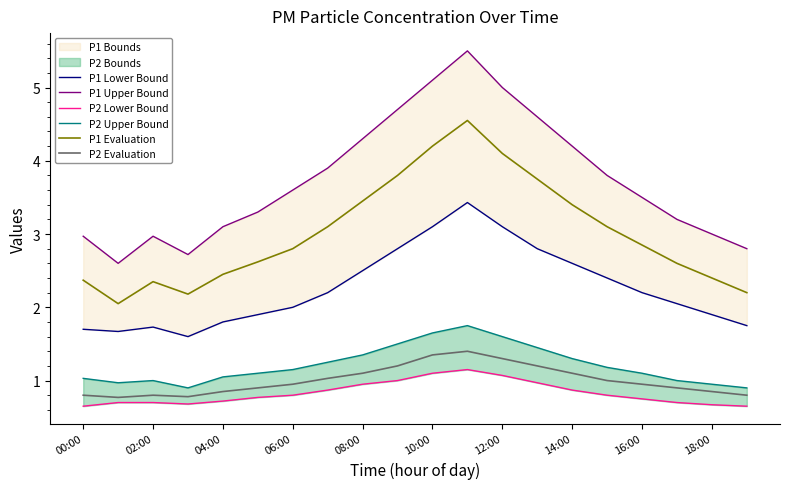

Does the chart display data point markers on the line(s)?

No